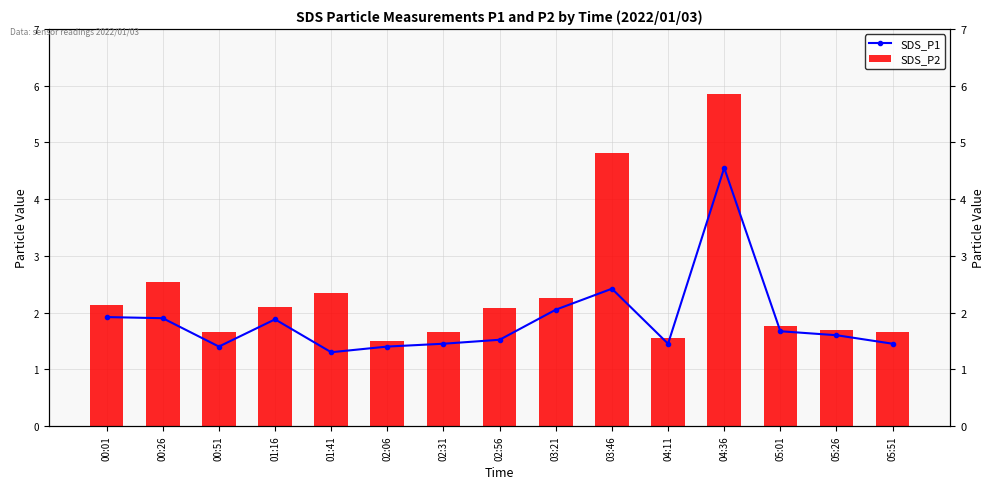

What is the sum of all SDS_P2 values?

28.0